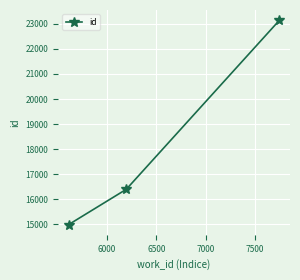

What is the value of the 3rd point from the left?

23145